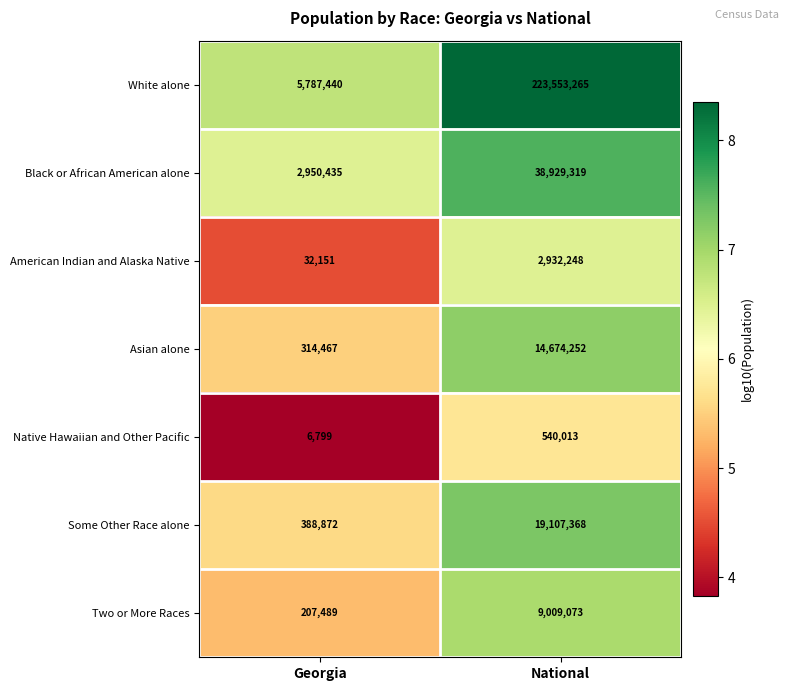

At which label is Black or African American alone closest to 20939877?

Georgia